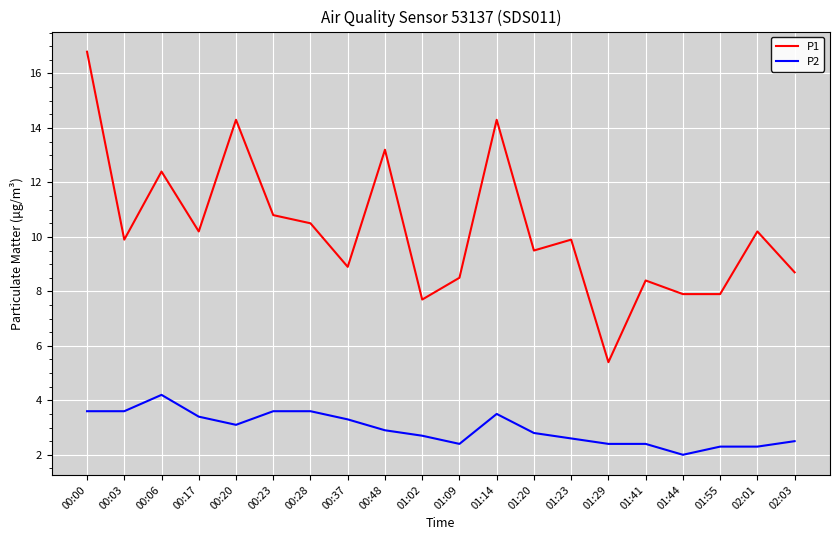

In P1, how many points are higher than both neighbors (excluding endpoints)?

7